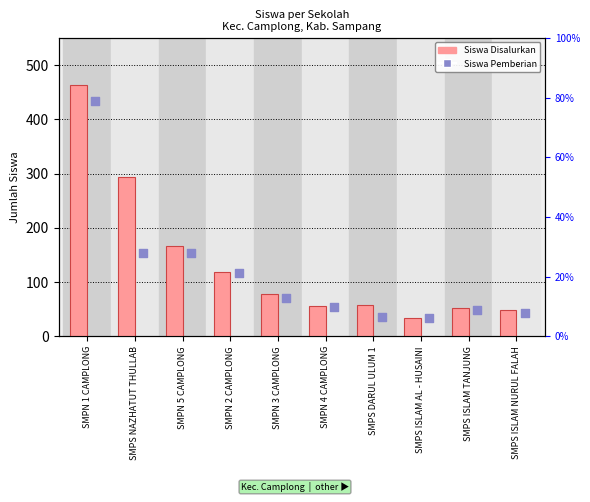

Which series reaches the maximum Y coordinate?

Siswa Disalurkan